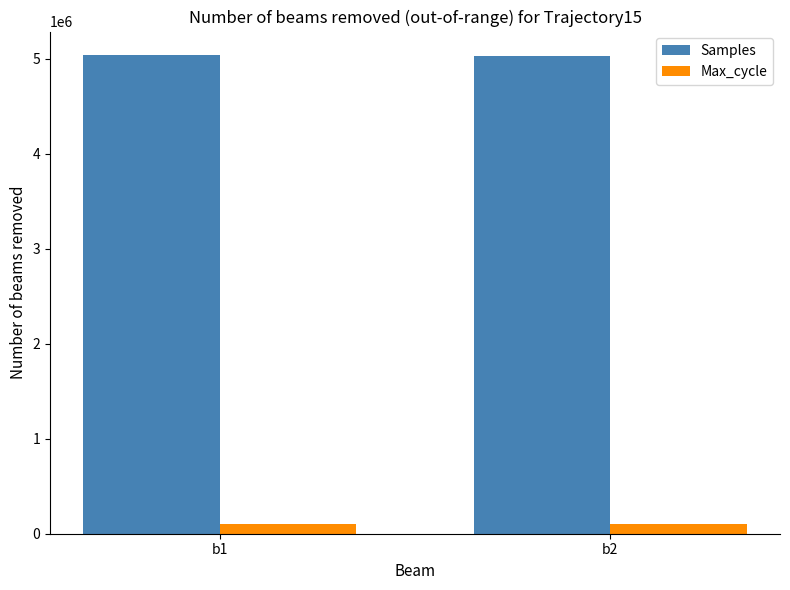

What are all the series names shown in the legend?

Samples, Max_cycle